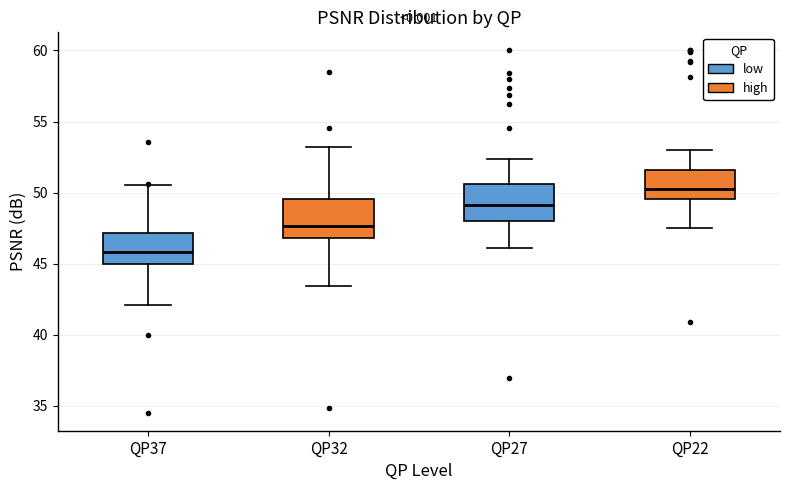

Reading left to right, read every box against the y-axis: the position of its median line, the range the box covers, and the ends of its whiskers. The values are not printed on the chart, so give them approximately, as read against the axis.

QP37: median 46.0, box 45.0 to 47.0, whiskers 42.0 to 50.5
QP32: median 47.5, box 47.0 to 49.5, whiskers 43.5 to 53.0
QP27: median 49.0, box 48.0 to 50.5, whiskers 46.0 to 52.5
QP22: median 50.5, box 49.5 to 51.5, whiskers 47.5 to 53.0